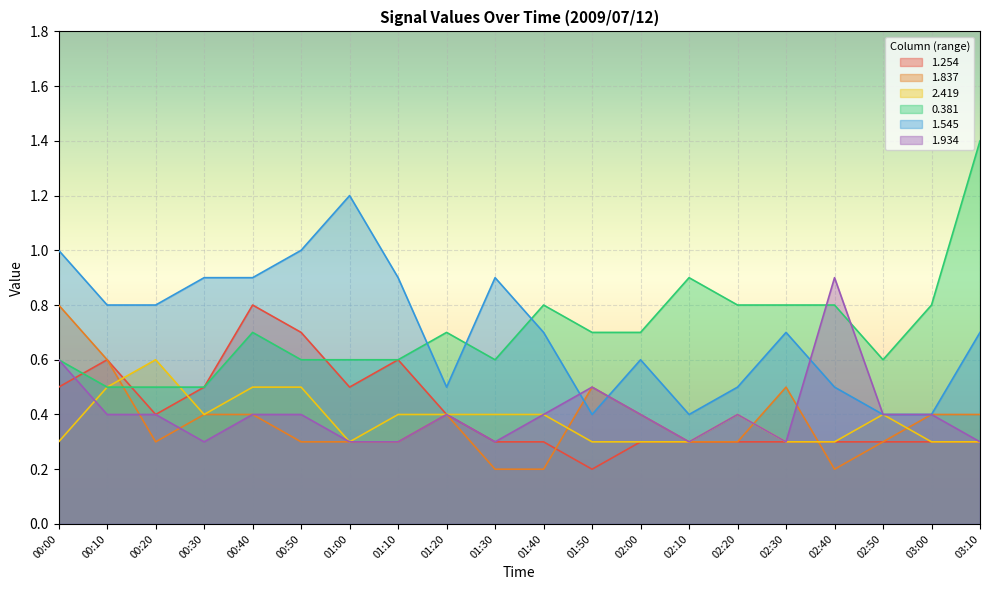

Which series changed the most between 00:10 and 02:40?

1.934